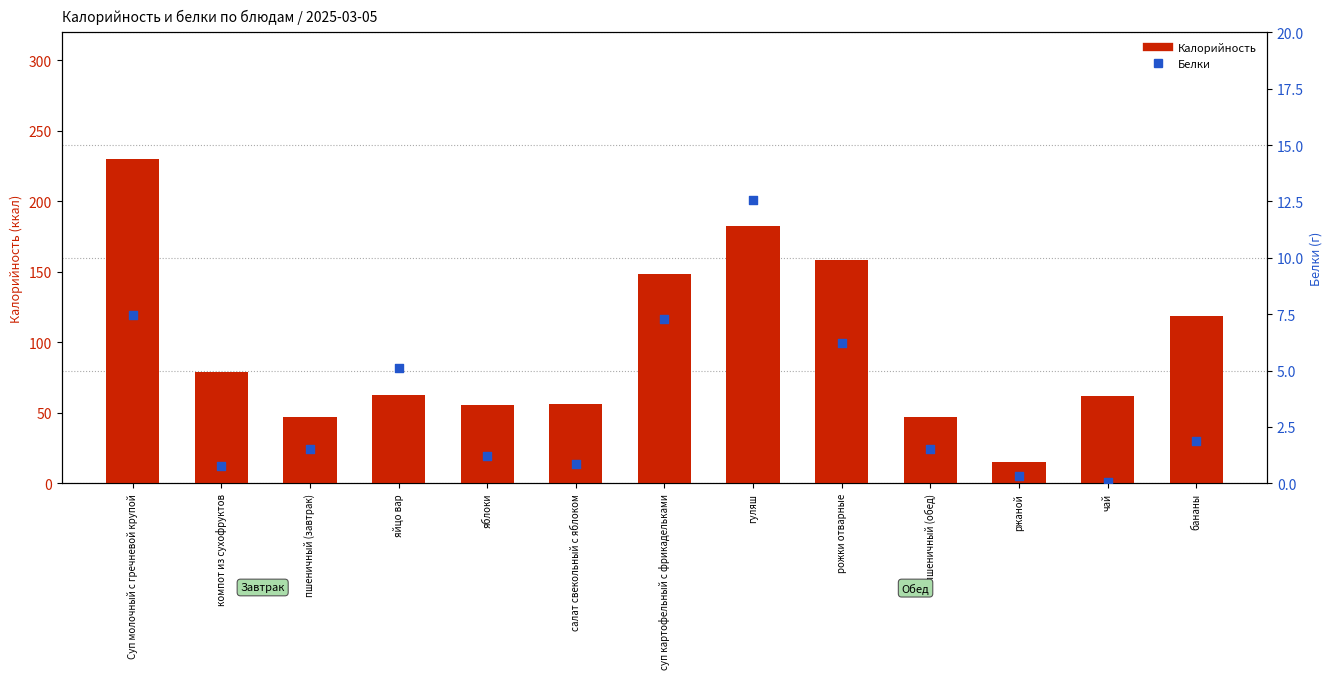

At how many categories does at least one series exceed 59?

8